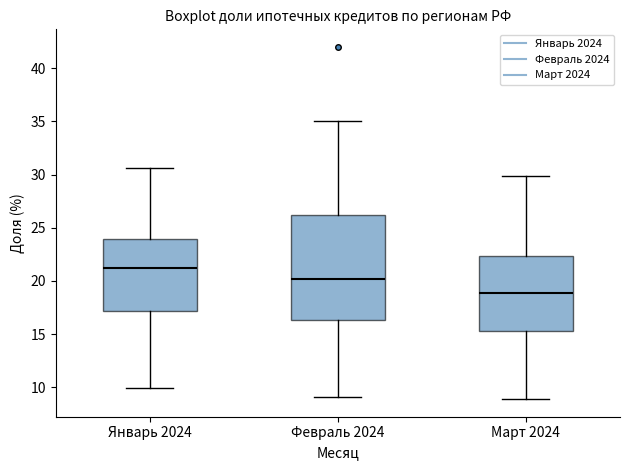

Comparing the boxes themselves (not the whiskers), which one is the tallest?

Февраль 2024